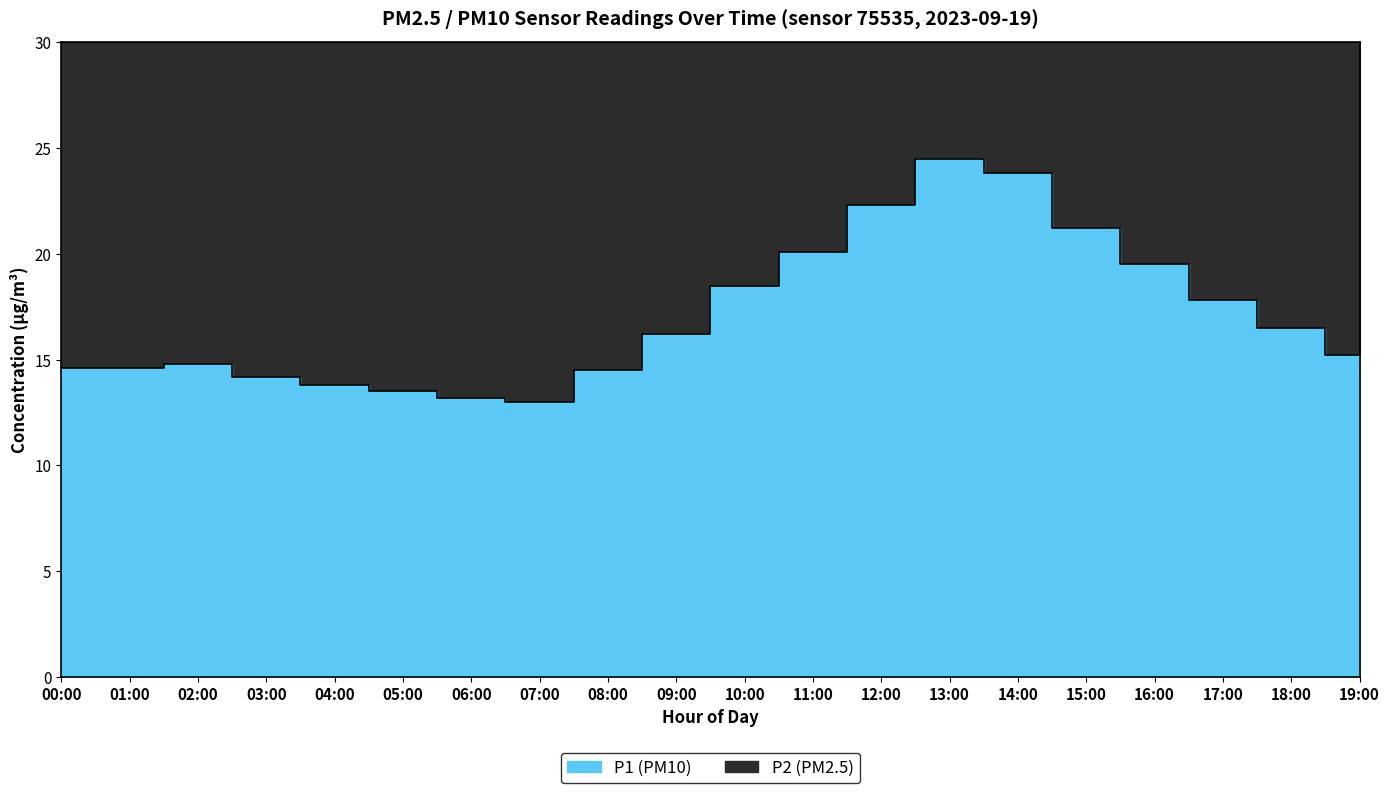

How many interior local valleys (lower than both neighbors) does the data have?

1